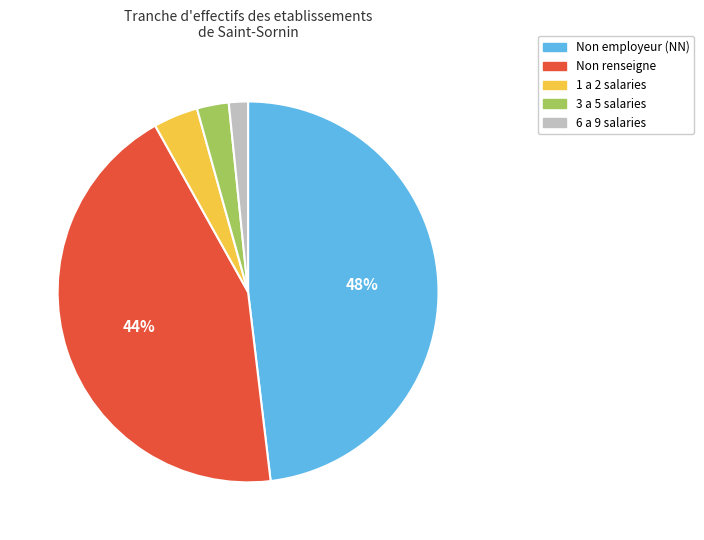

What percentage is the Non employeur (NN) slice, to the nearest percent?

48%